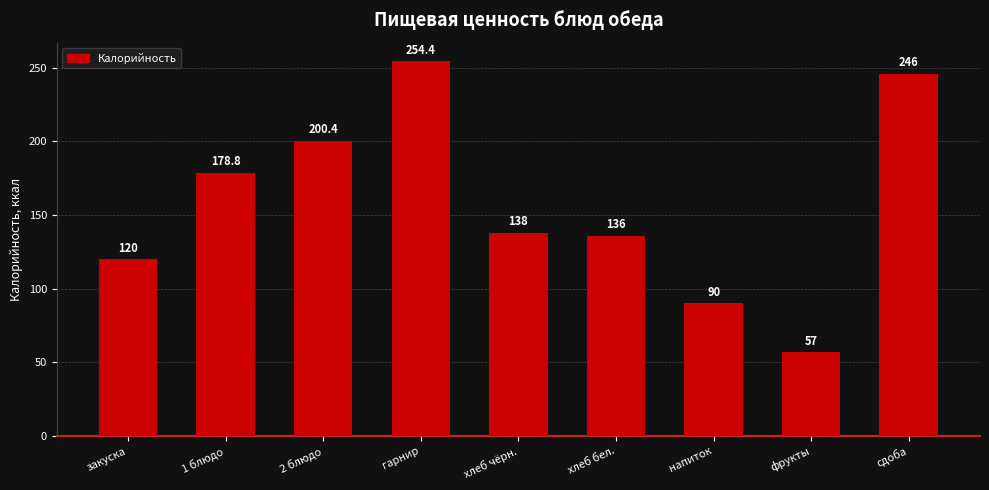

At which label is the value closest to 155?

хлеб чёрн.